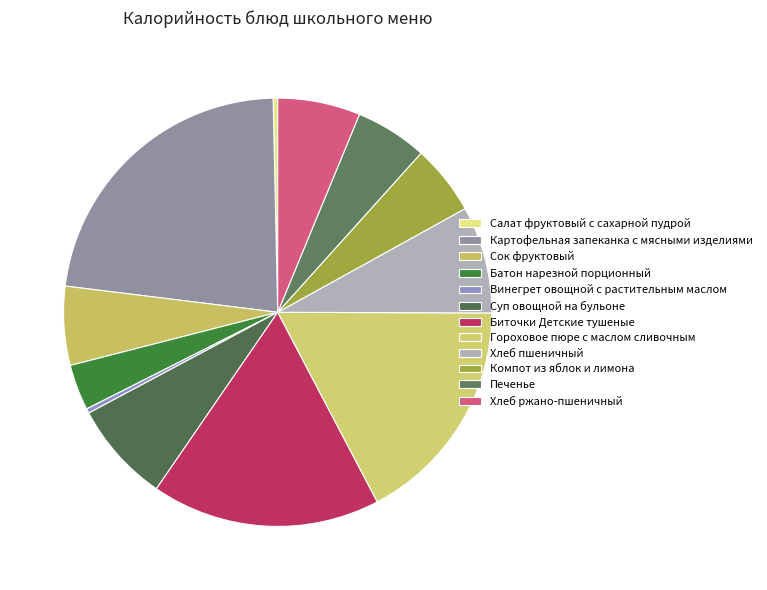

What is the total percentage of Хлеб ржано-пшеничный and Печенье?

11.7%